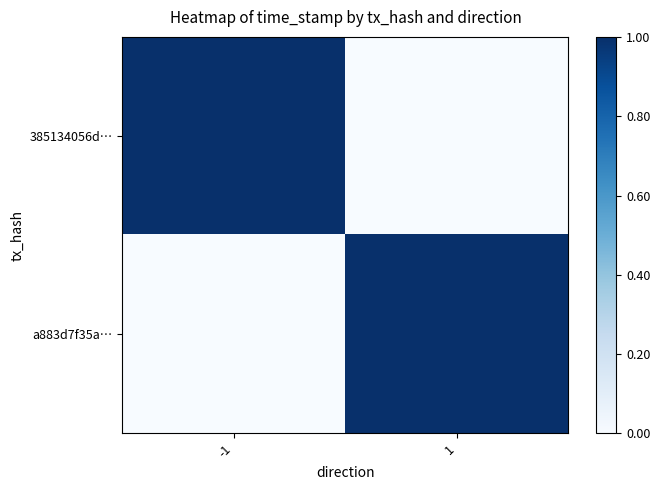

List the series in order of their peak value, lowest first.

a883d7f35a…, 385134056d…